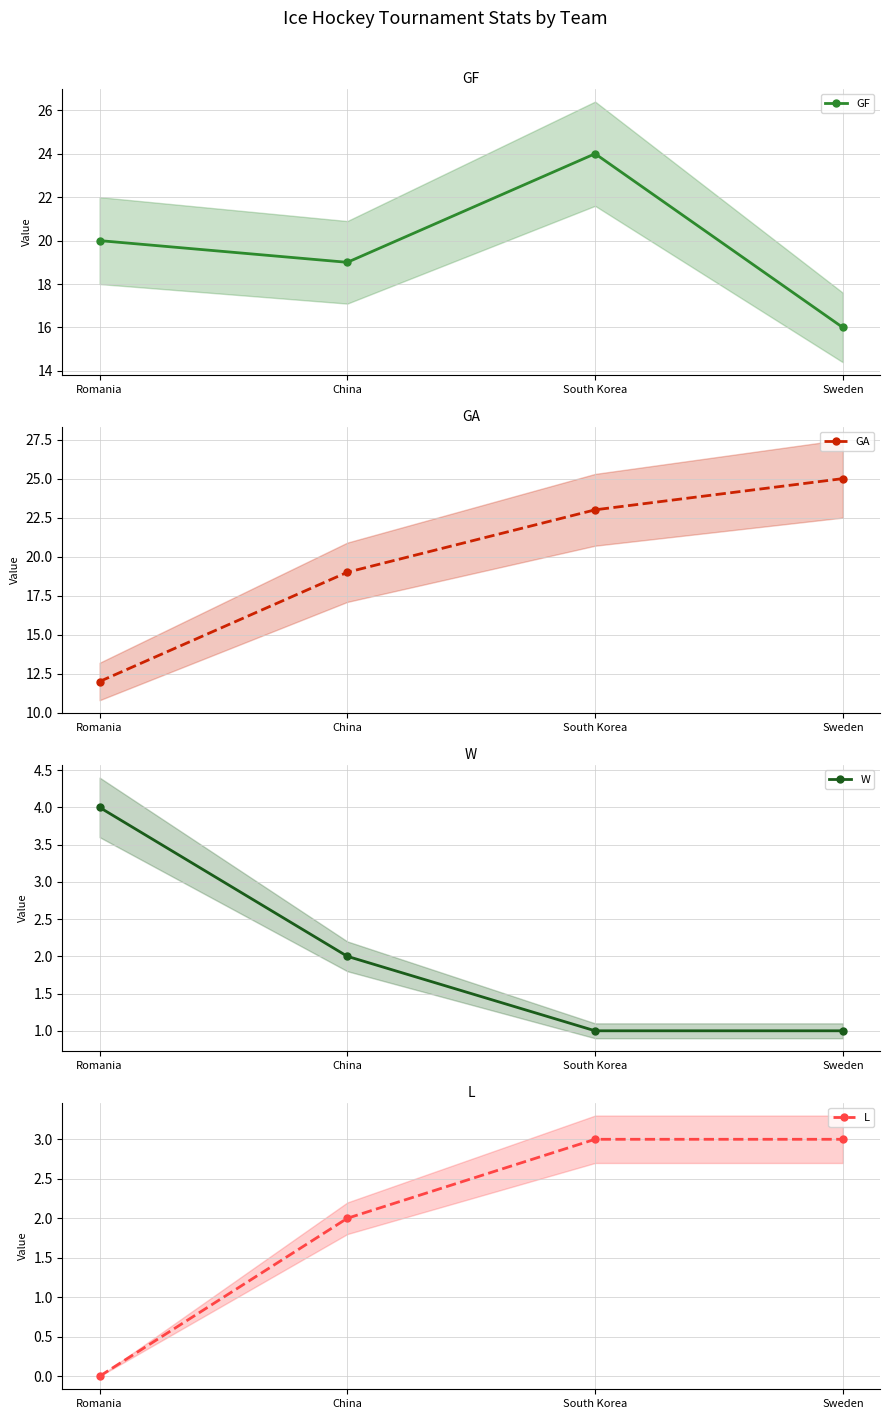

True or false: W and GF intersect in this chart.

False